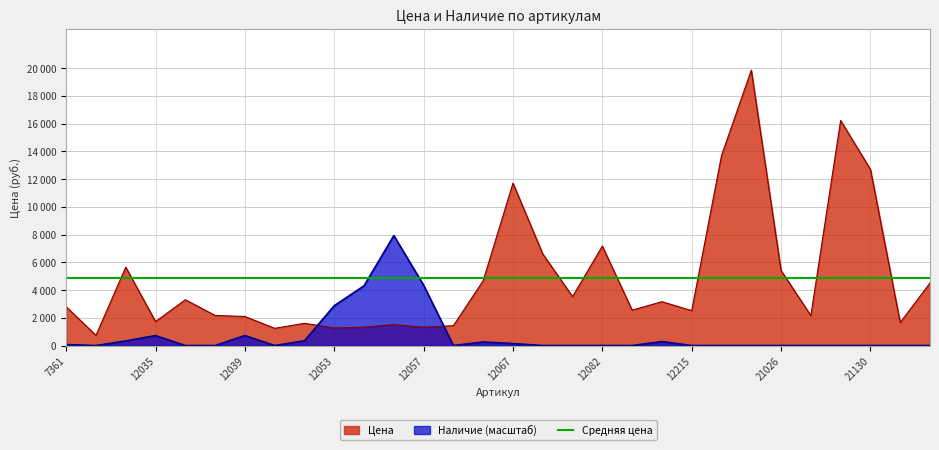

Reading left to right, list all the values displayed in this chart.

Цена: 7361=2793.0	12022=730.0	12023=5649.0	12035=1725.0	12036=3301.0	12038=2168.0	12039=2095.0	12040=1239.0	12043=1601.0	12053=1262.0	12055=1323.0	12056=1507.0	12057=1321.0	12058=1431.0	12064=4678.0	12067=11706.0	12079=6600.0	12081=3528.0	12082=7167.0	12083=2550.0	12214=3159.0	12215=2516.0	14285=13689.0	16528=19853.0	21026=5406.0	21031=2157.0	21032=16224.0	21130=12705.0	22502=1655.0	24755=4510.0
Наличие: 7361=71.8	12022=0.0	12023=330.3	12035=718.0	12036=0.0	12038=0.0	12039=718.0	12040=0.0	12043=344.6	12053=2872.0	12055=4308.1	12056=7926.8	12057=4351.1	12058=0.0	12064=258.5	12067=143.6	12079=0.0	12081=0.0	12082=0.0	12083=0.0	12214=287.2	12215=0.0	14285=0.0	16528=0.0	21026=0.0	21031=0.0	21032=0.0	21130=0.0	22502=0.0	24755=0.0